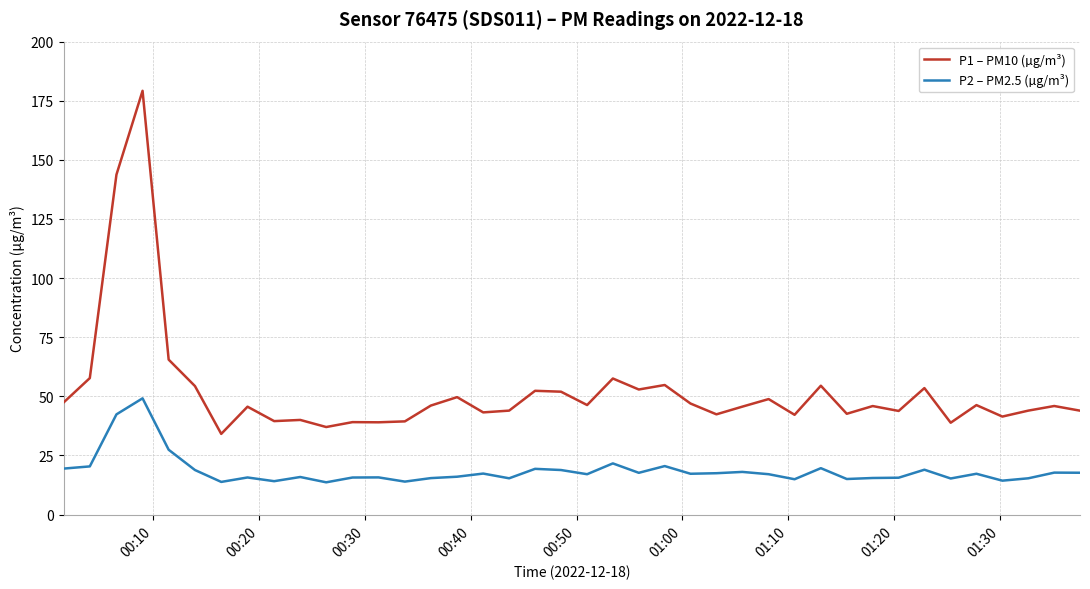

In P2 – PM2.5 (µg/m³), how many points are higher than both neighbors (excluding endpoints)?

13